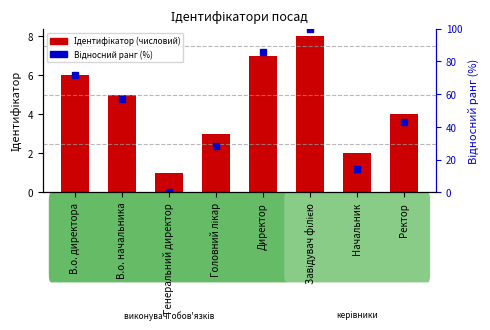

Rank the series by their maximum value, from highest to lowest.

Відносний ранг (%), Ідентифікатор